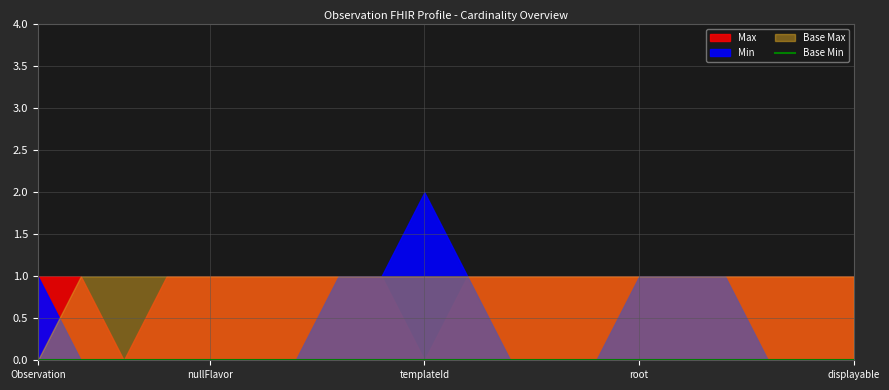

True or false: Base Min and Max cross at least once.

False